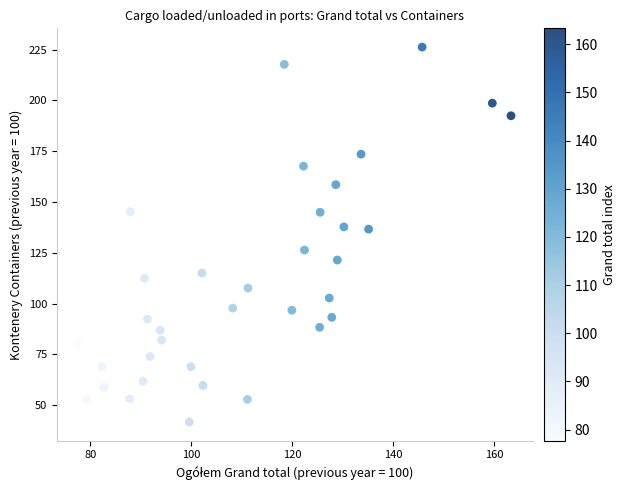

What is the range of X values (max minus min)?

85.6